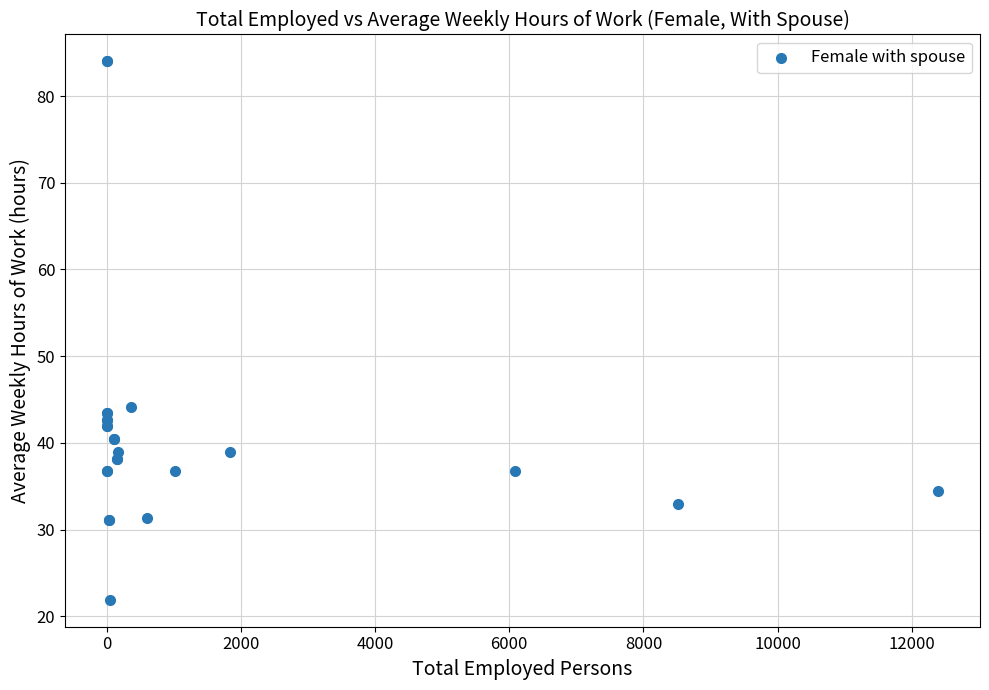

What Y value in the scatter plot is closest to 52?

44.1